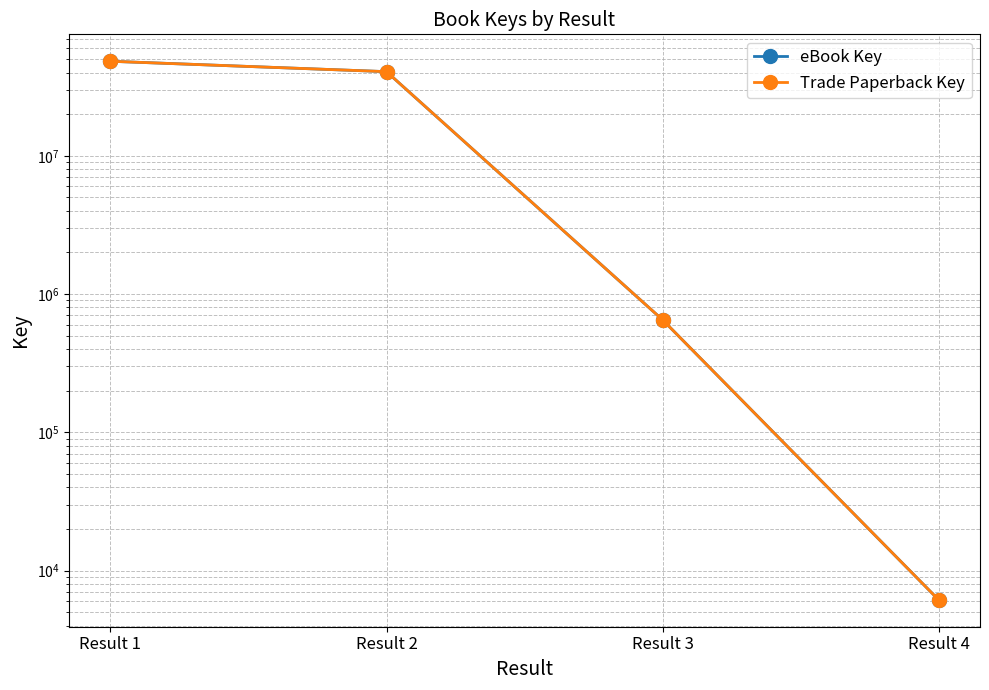

Count the number of categories in the chart.

4